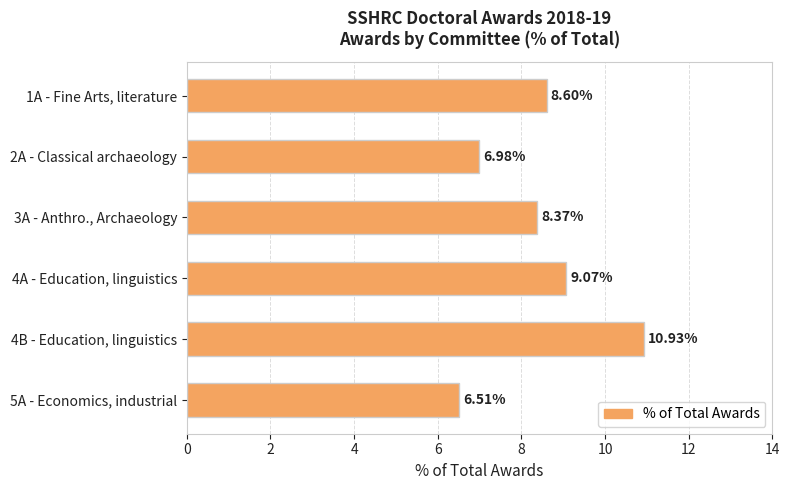

Rank the categories by value from highest to lowest.

4B - Education, linguistics, 4A - Education, linguistics, 1A - Fine Arts, literature, 3A - Anthro., Archaeology, 2A - Classical archaeology, 5A - Economics, industrial